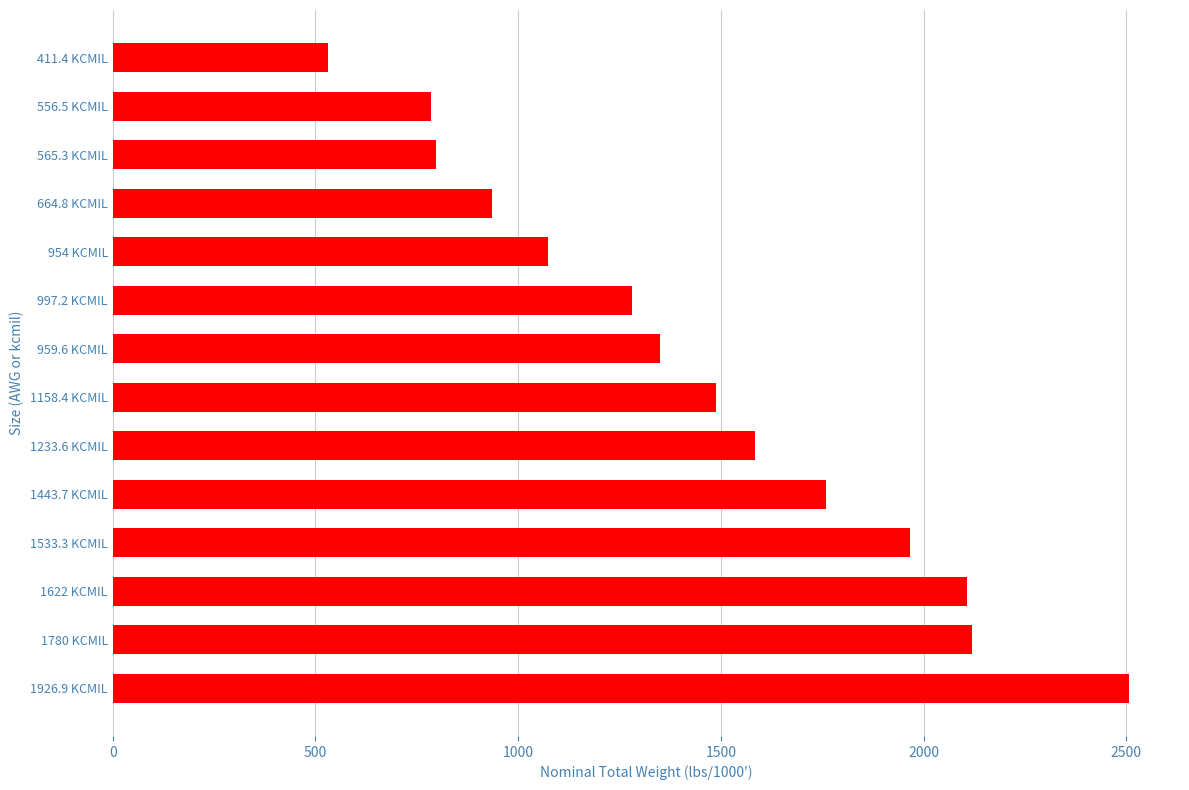

True or false: the data shows 532 at 411.4 KCMIL.

True